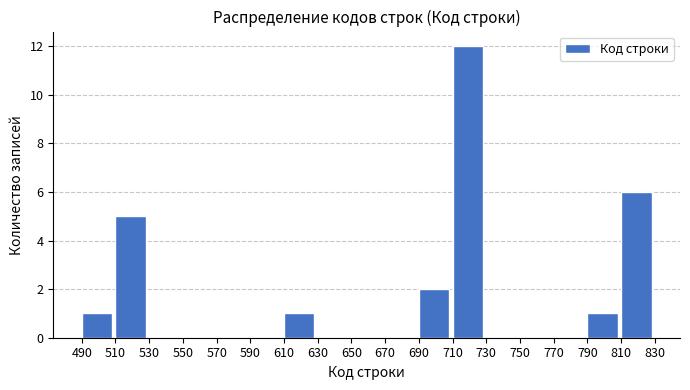

What is the height of the bar covering 490 to 510 on the x-axis? The values are not printed on the chart, so give them approximately, as read against the axis.

1